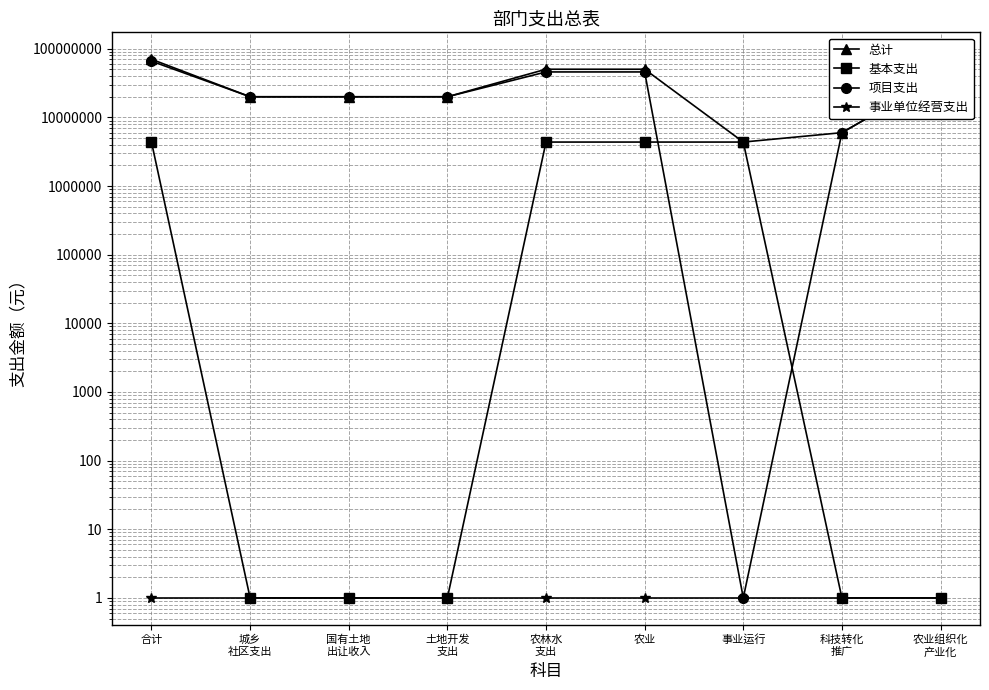

The value of 事业单位经营支出 at 科技转化
推广 is 1. True or false?

True